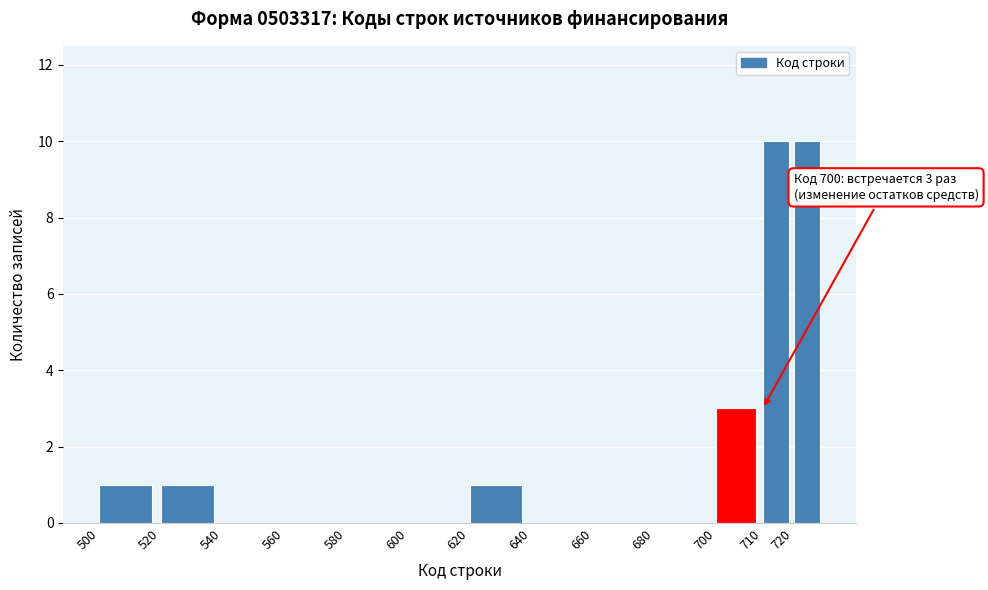

Reading left to right, list all the values displayed in this chart.

500=1	520=1	540=0	560=0	580=0	600=0	620=1	640=0	660=0	680=0	700=3	710=10	720=10